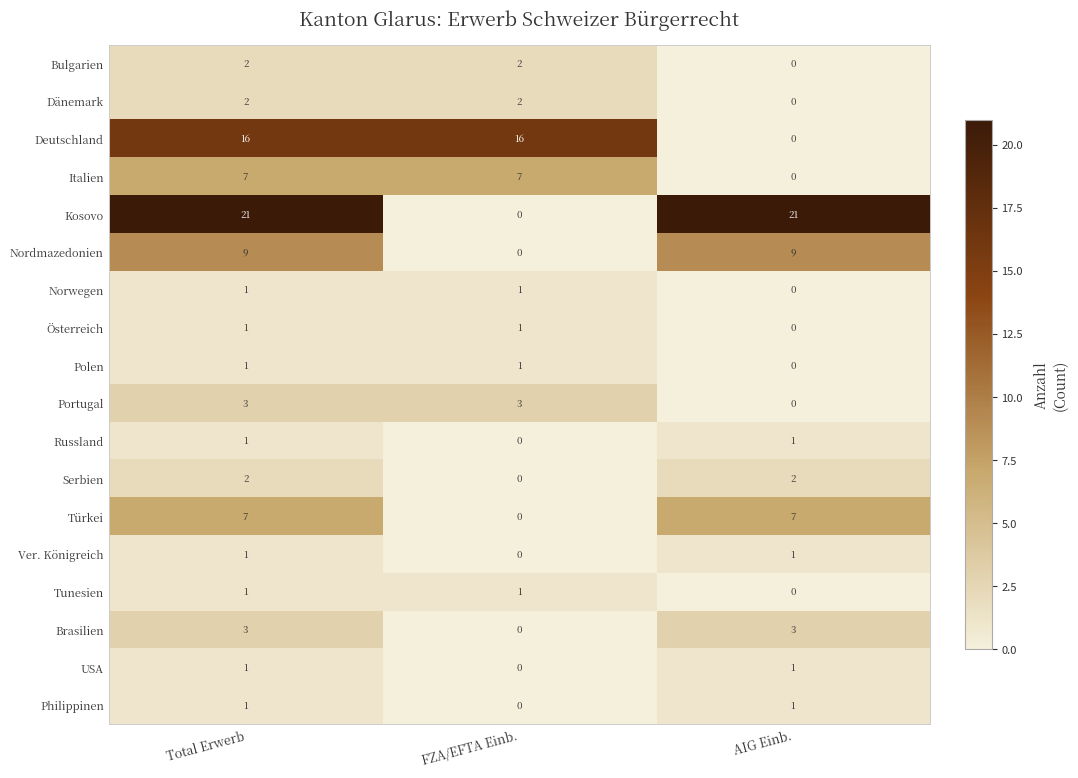

What is the difference between the highest and lowest values at Total Erwerb?

20